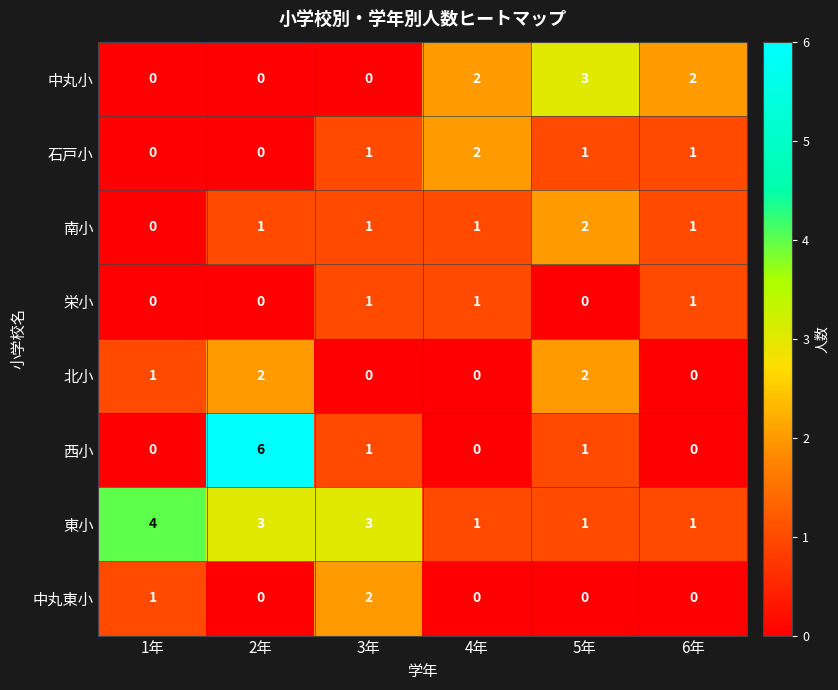

Which series changed the most between 1年 and 6年?

東小